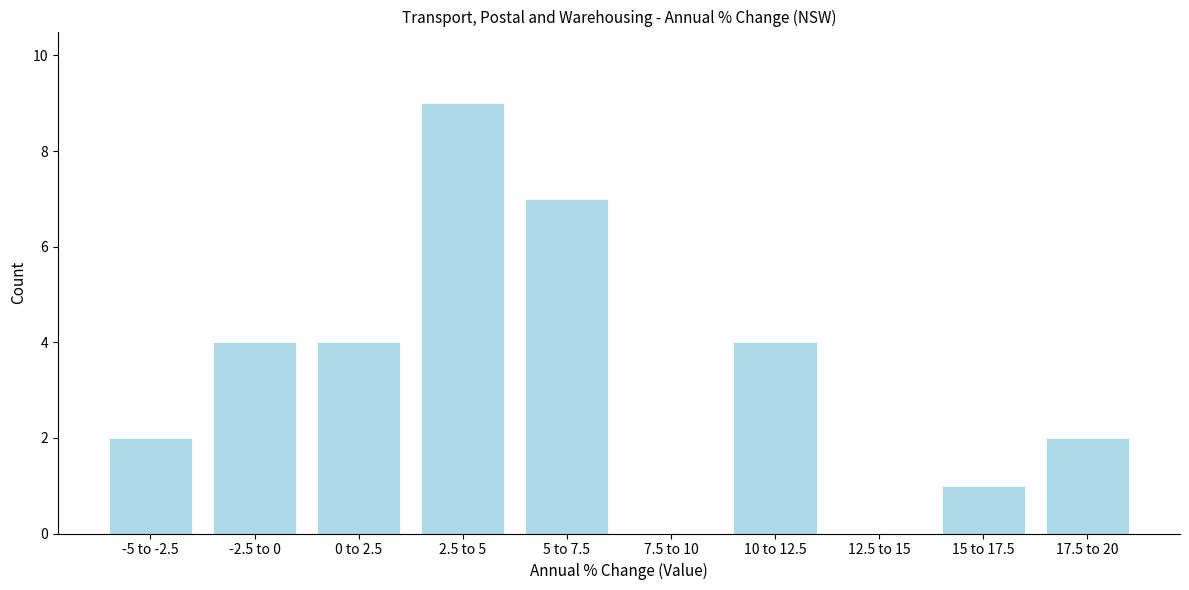

Reading left to right, what are all the values shown in this chart?

-5 to -2.5=2	-2.5 to 0=4	0 to 2.5=4	2.5 to 5=9	5 to 7.5=7	7.5 to 10=0	10 to 12.5=4	12.5 to 15=0	15 to 17.5=1	17.5 to 20=2